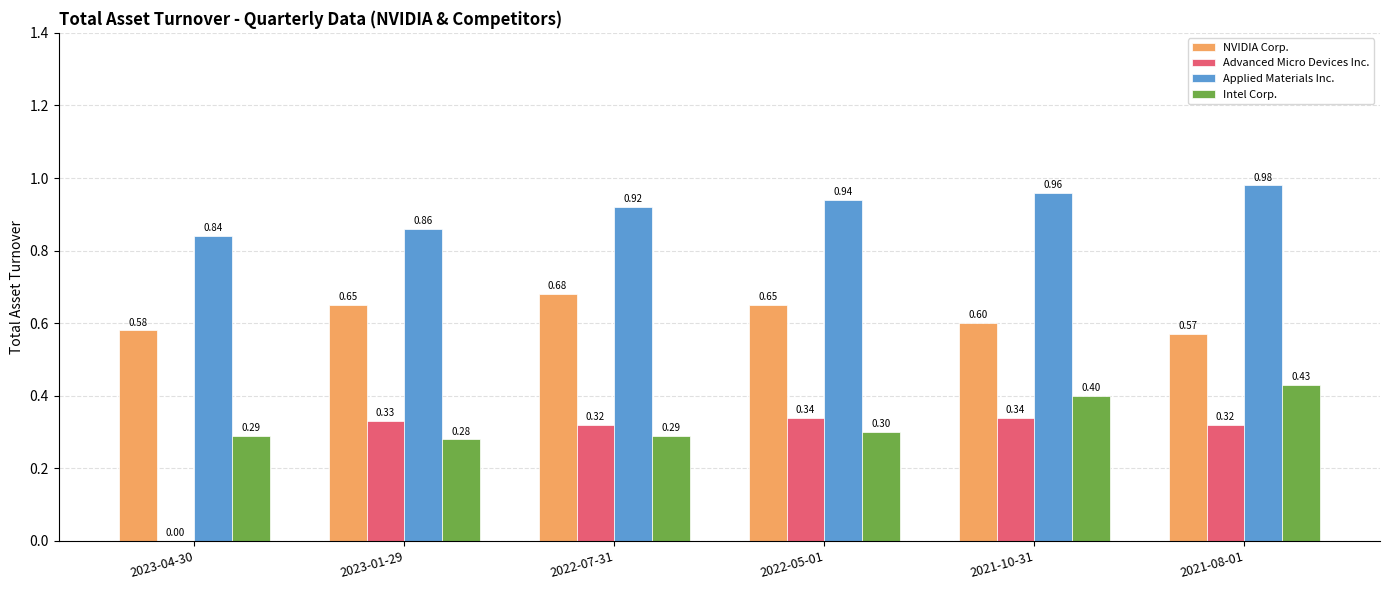

Which series has the largest total across all categories?

Applied Materials Inc.